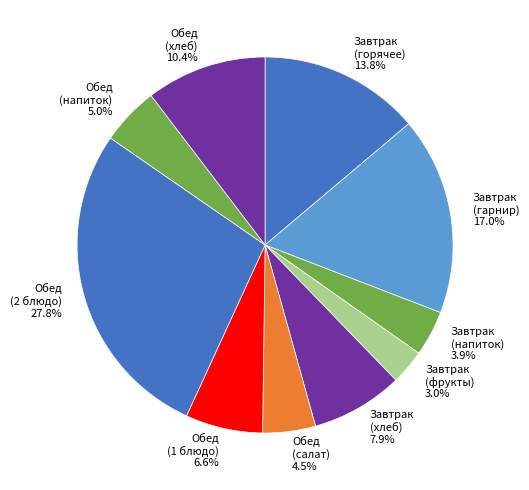

Count the number of slices in the pie.

10